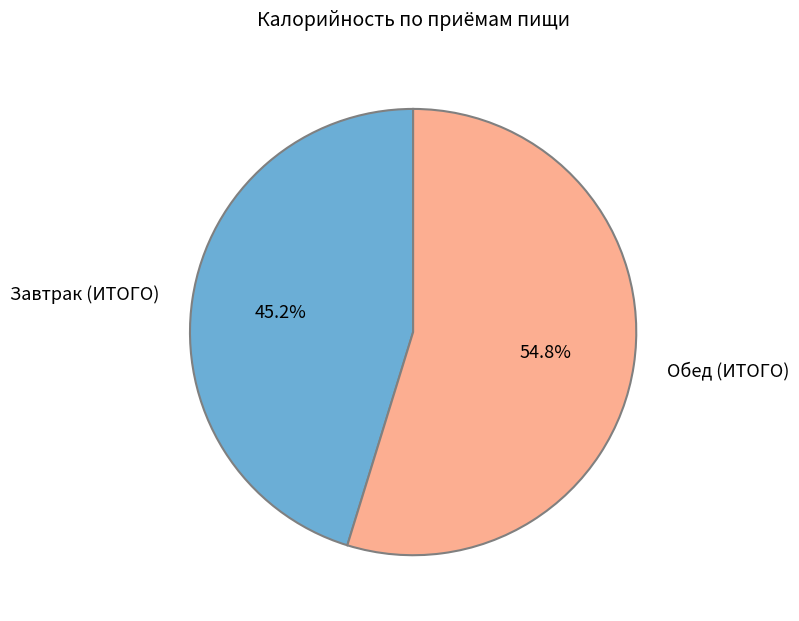

Count the number of slices in the pie.

2